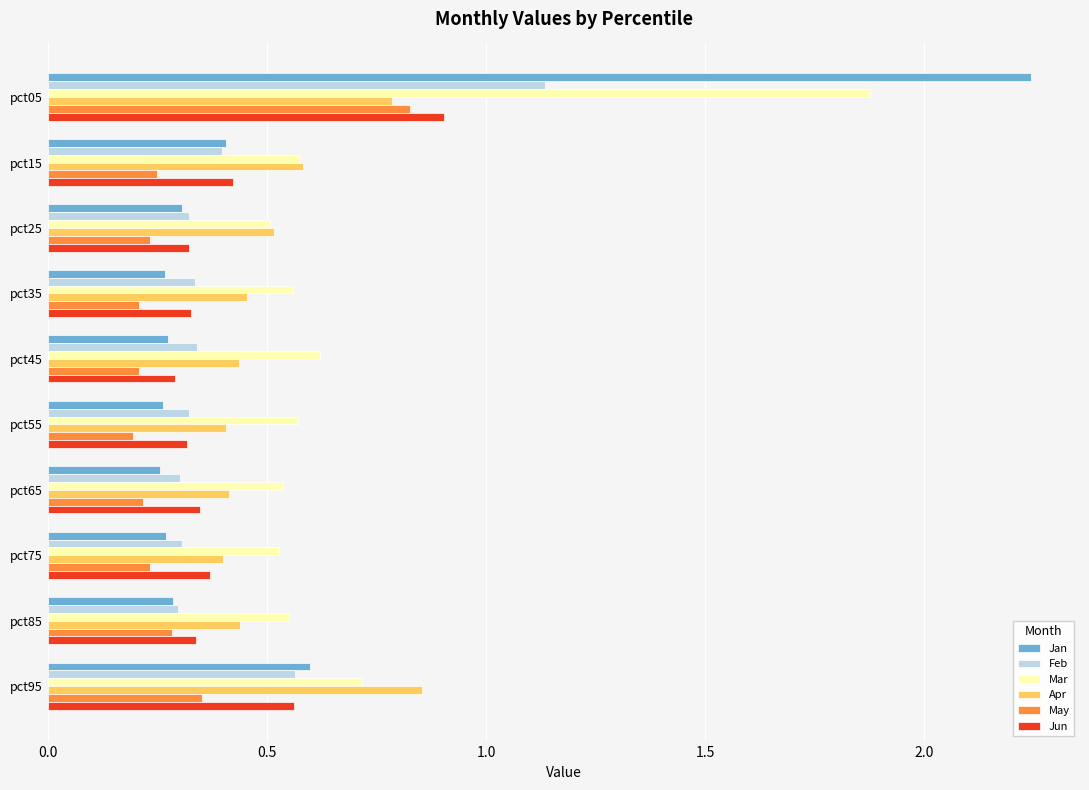

Which series has the widest spread of values?

Jan